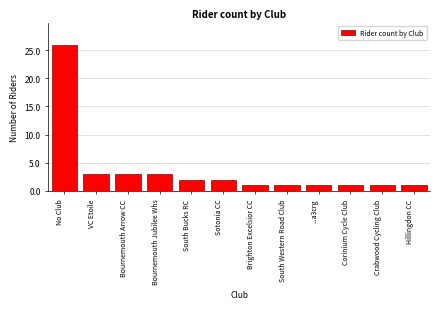

Reading right to left, transcribe all the data shown in this chart.

Hillingdon CC=1	Crabwood Cycling Club=1	Corinium Cycle Club=1	...a3crg=1	South Western Road Club=1	Brighton Excelsior CC=1	Sotonia CC=2	South Bucks RC=2	Bournemouth Jubilee Whs=3	Bournemouth Arrow CC=3	VC Etoile=3	No Club=26